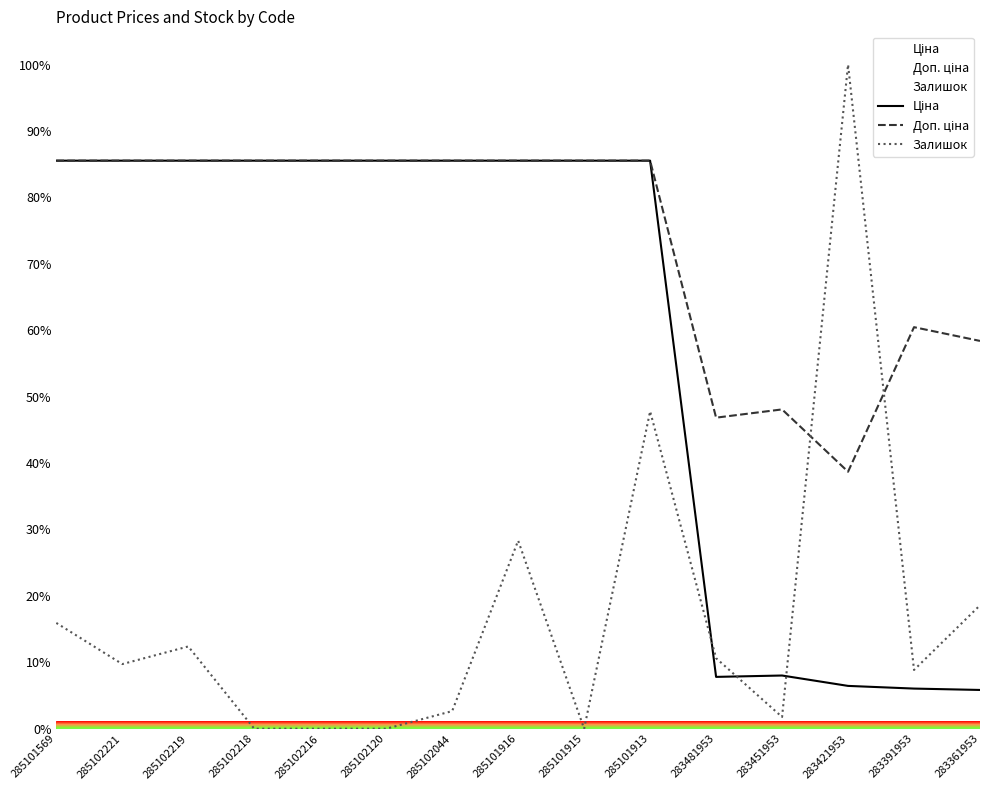

Between which two adjacent categories do Ціна and Залишок first intersect?

285101913 and 283481953